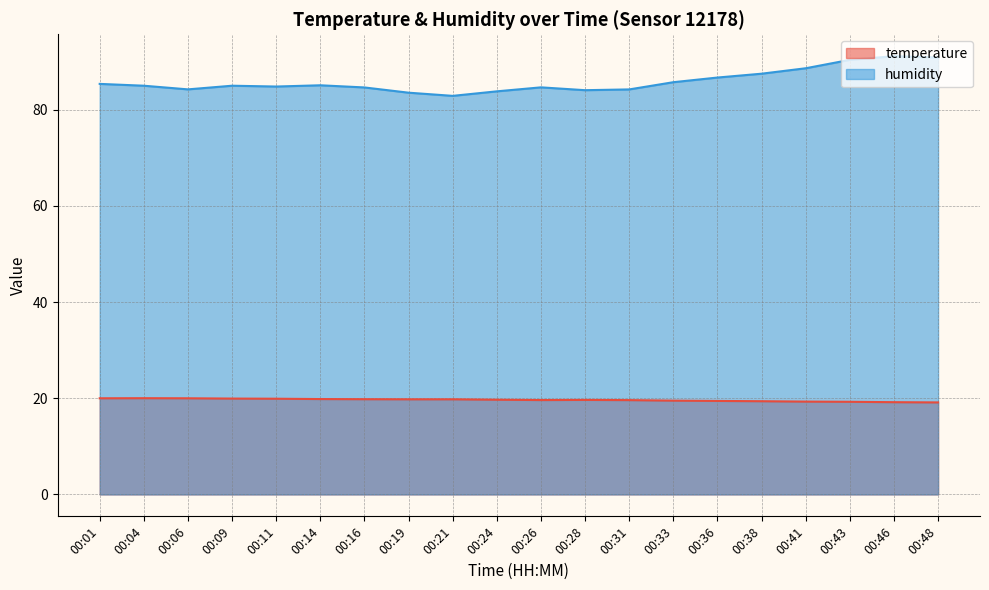

Reading left to right, extract all data points from this chart.

temperature: 00:01=20.0	00:04=20.0	00:06=20.0	00:09=19.9	00:11=19.9	00:14=19.8	00:16=19.8	00:19=19.8	00:21=19.8	00:24=19.7	00:26=19.6	00:28=19.7	00:31=19.6	00:33=19.5	00:36=19.4	00:38=19.4	00:41=19.3	00:43=19.3	00:46=19.2	00:48=19.1
humidity: 00:01=85.4	00:04=85.0	00:06=84.3	00:09=85.0	00:11=84.8	00:14=85.1	00:16=84.7	00:19=83.6	00:21=82.9	00:24=83.8	00:26=84.7	00:28=84.1	00:31=84.2	00:33=85.8	00:36=86.7	00:38=87.5	00:41=88.7	00:43=90.4	00:46=91.2	00:48=90.9